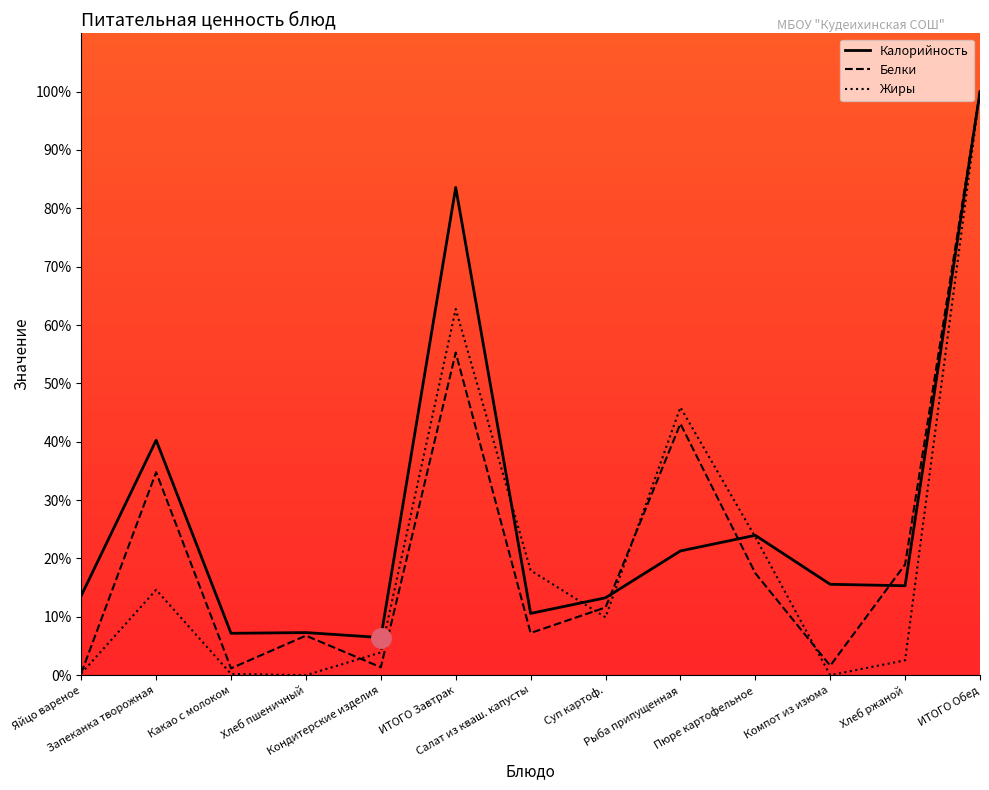

What position from the right is ИТОГО Обед?

1